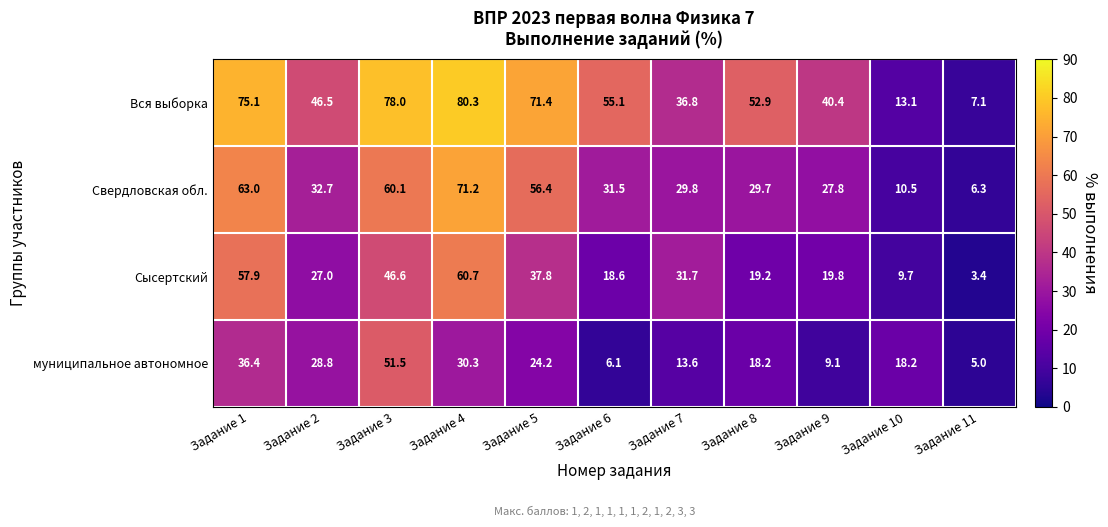

At which category is the sum across all series the highest?

Задание 4